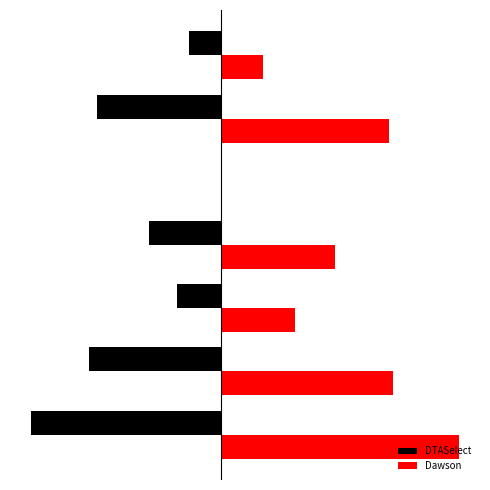

What are all the series names shown in the legend?

DTASelect, Dawson